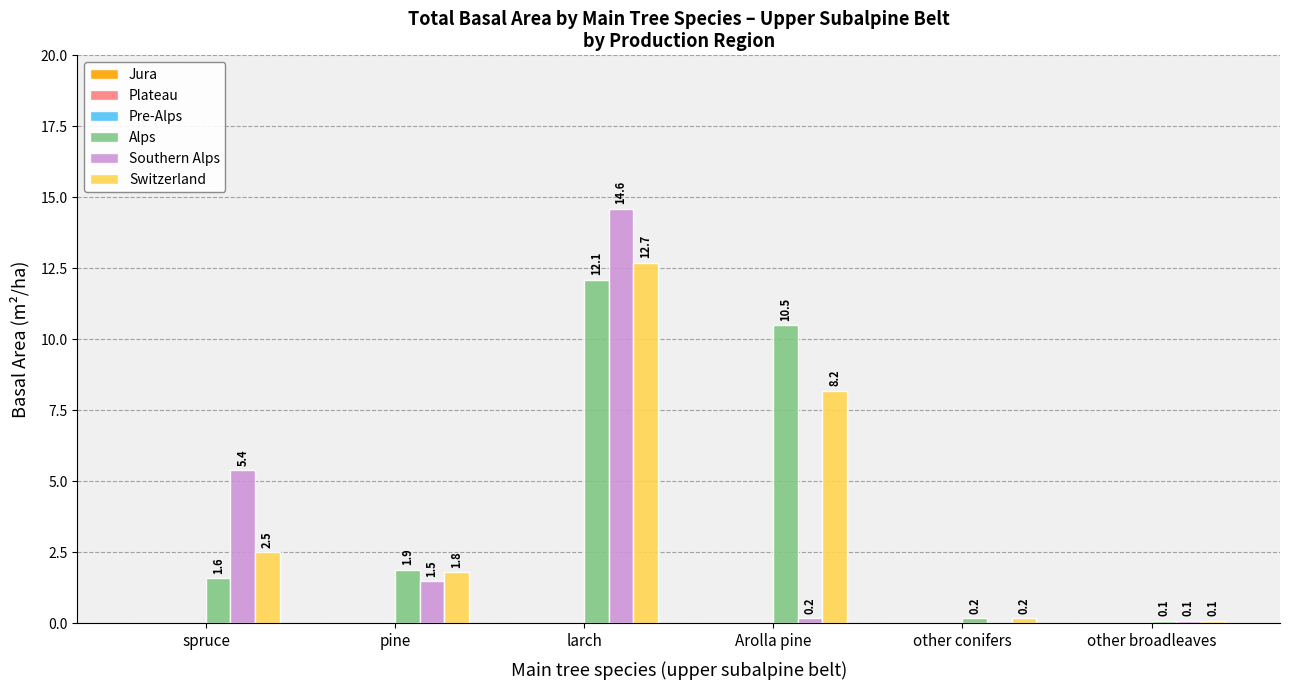

Which series has the widest spread of values?

Southern Alps